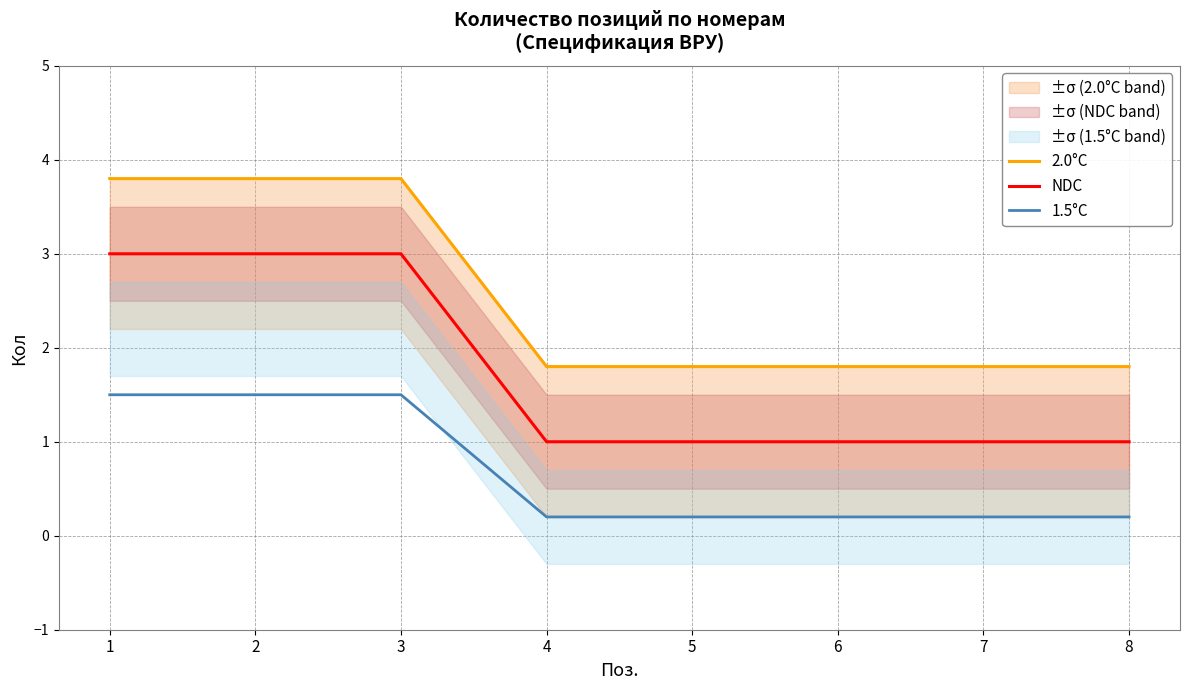

At which label does 2.0°C reach its minimum?

4